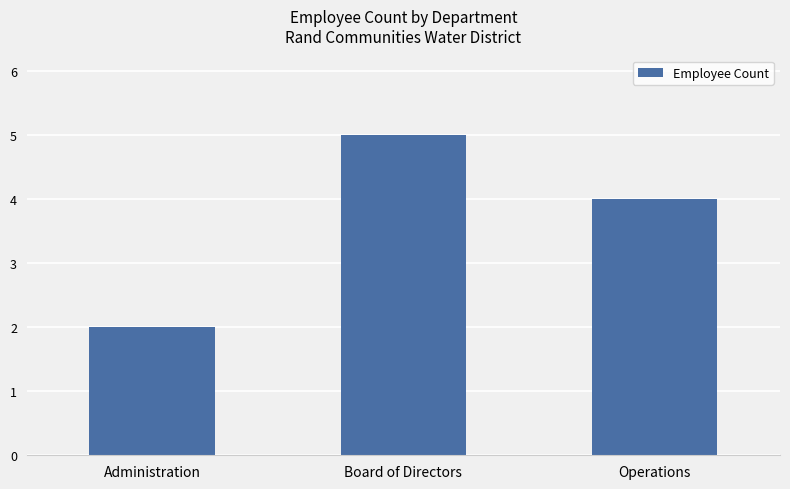

List the labels in order of value, smallest first.

Administration, Operations, Board of Directors